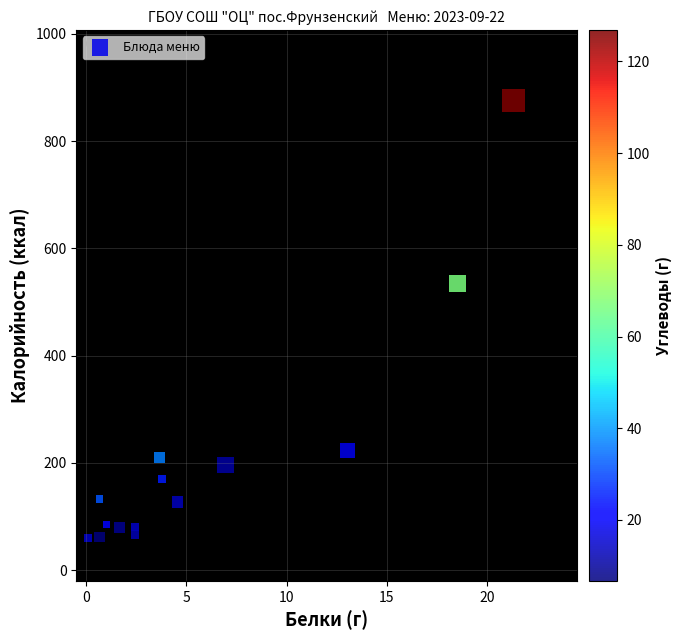

What Y value in the scatter plot is closest to 468?

534